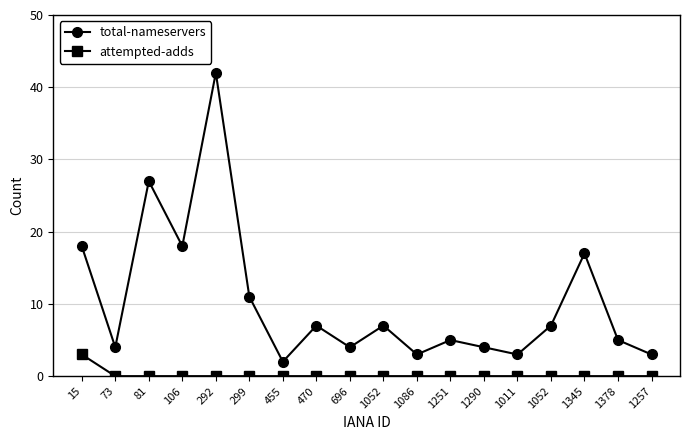

What is the label of the 3rd point from the left?

81